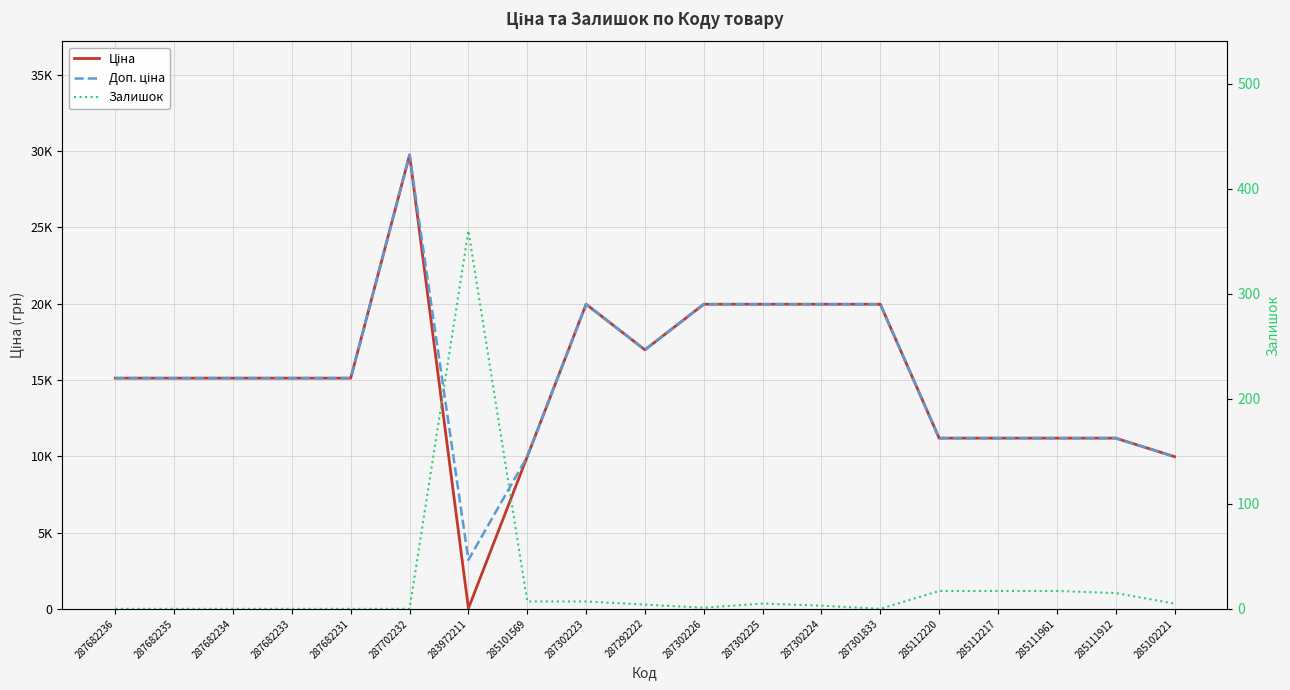

What is the label of the 19th point from the right?

287682236